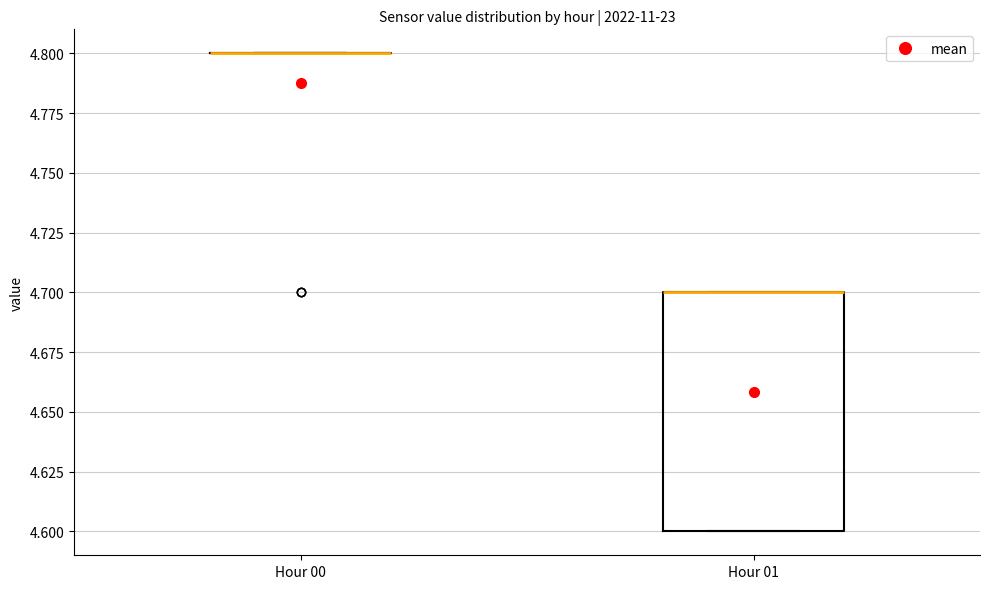

Which box is the tallest, from its lower edge to its upper edge?

Hour 01